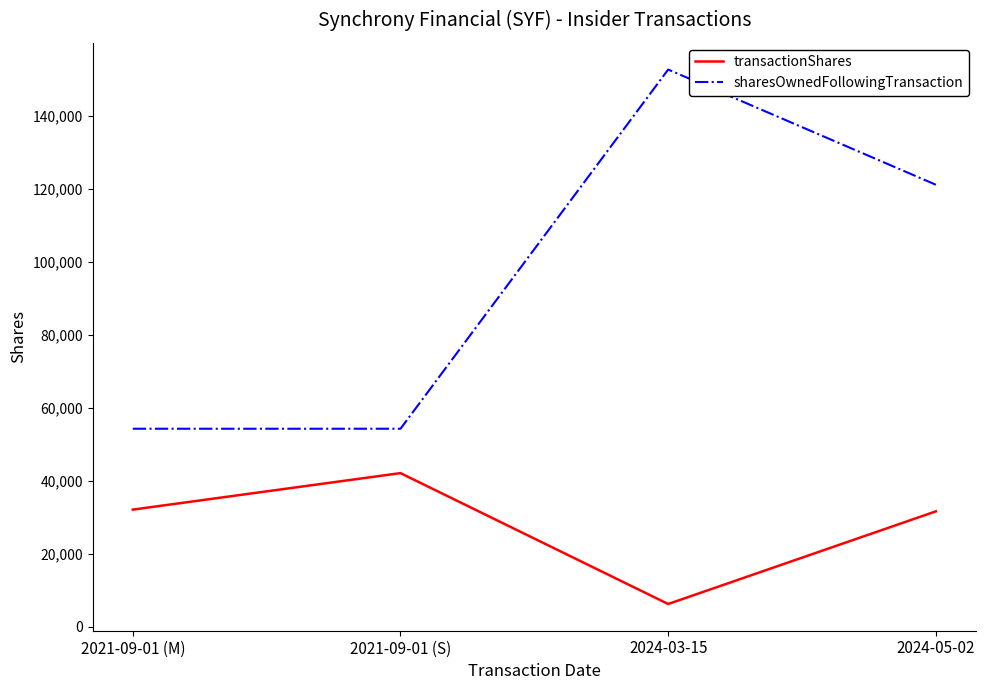

The value of transactionShares at 2021-09-01 (M) is 44776. True or false?

False